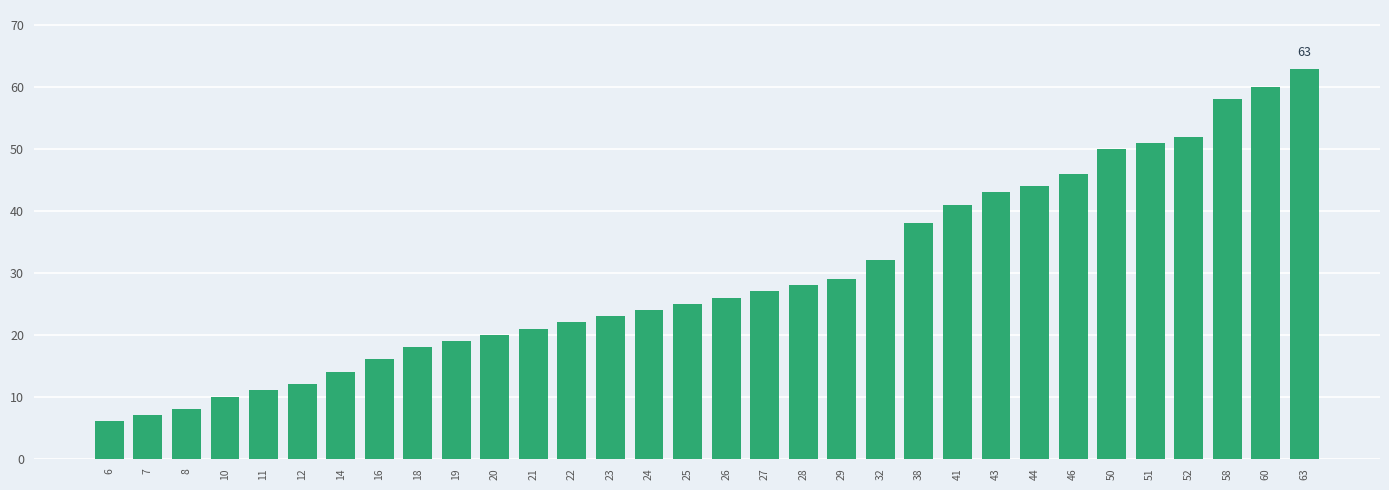

The chart shows a value of 46 at 46. True or false?

True